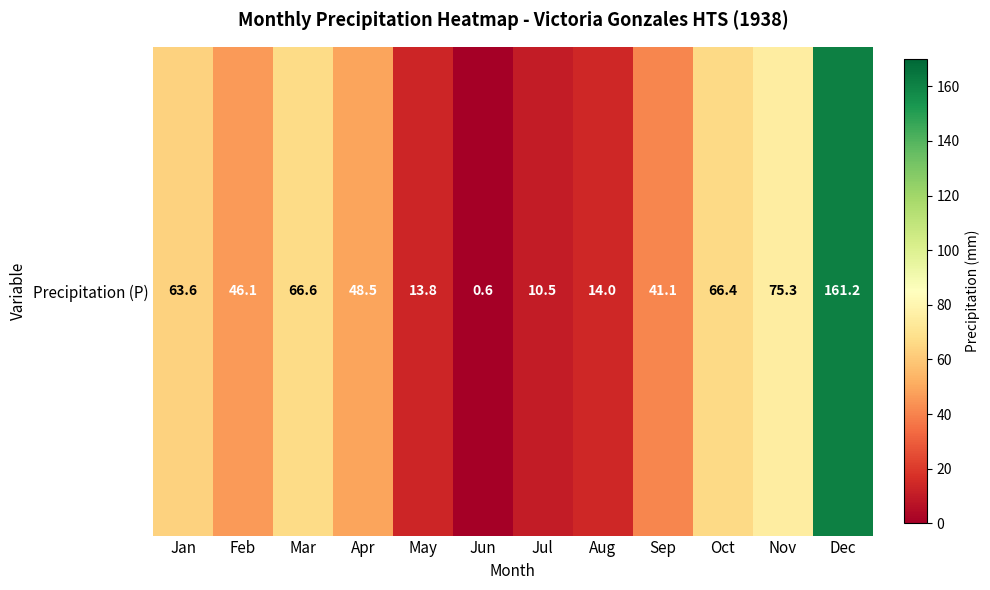

What is the difference between the maximum and minimum values?

160.6